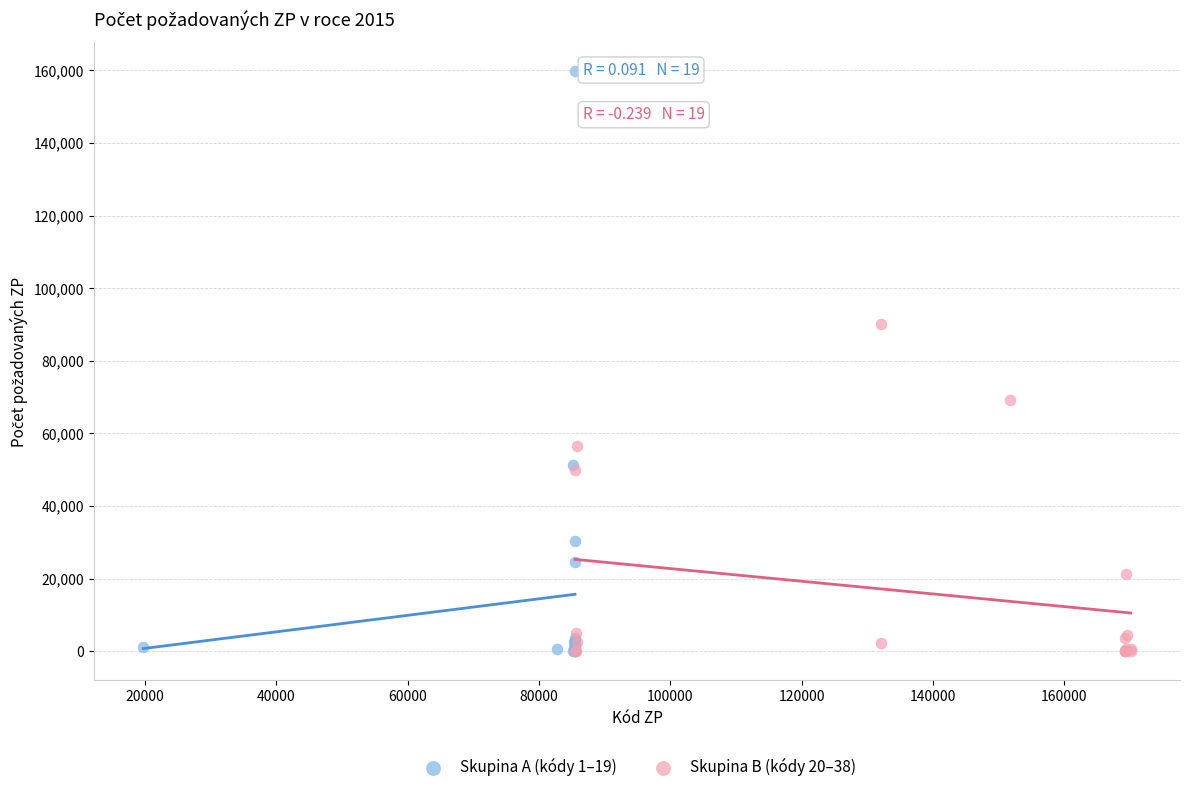

Which series has the largest Y range (max minus min)?

Skupina A (kódy 1–19)